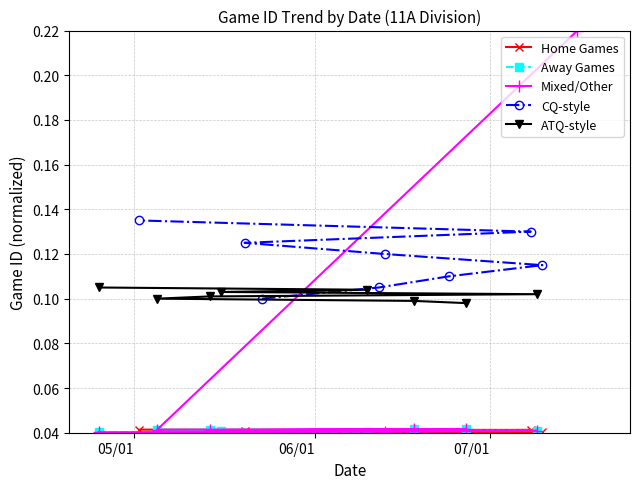

Count the CQ-style values in the range 0 to 1.

8